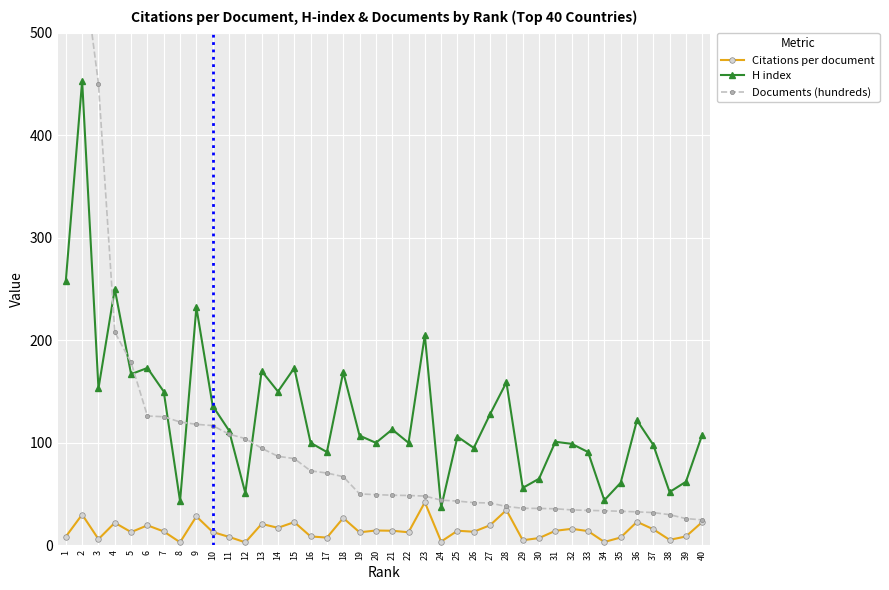

Reading left to right, transcribe all the data shown in this chart.

Citations per document: 1=8.5	2=30.0	3=6.0	4=22.0	5=12.9	6=19.5	7=13.5	8=3.0	9=28.2	10=13.0	11=8.2	12=2.9	13=20.9	14=17.1	15=22.6	16=8.7	17=7.5	18=26.7	19=12.7	20=14.5	21=14.2	22=12.8	23=42.0	24=3.7	25=14.2	26=13.3	27=19.6	28=34.4	29=5.0	30=7.1	31=14.2	32=16.1	33=13.9	34=3.3	35=7.7	36=22.9	37=15.7	38=5.3	39=8.6	40=22.8
H index: 1=258.0	2=453.0	3=153.0	4=250.0	5=167.0	6=173.0	7=150.0	8=43.0	9=232.0	10=136.0	11=112.0	12=51.0	13=170.0	14=150.0	15=173.0	16=100.0	17=91.0	18=169.0	19=107.0	20=100.0	21=113.0	22=100.0	23=205.0	24=37.0	25=106.0	26=95.0	27=128.0	28=159.0	29=56.0	30=65.0	31=101.0	32=99.0	33=91.0	34=44.0	35=61.0	36=122.0	37=98.0	38=52.0	39=62.0	40=108.0
Documents (hundreds): 1=1041.1	2=573.0	3=450.3	4=208.0	5=178.4	6=126.1	7=125.4	8=120.3	9=118.0	10=116.8	11=108.5	12=104.1	13=94.7	14=86.8	15=84.6	16=72.6	17=70.5	18=67.0	19=50.2	20=49.4	21=48.9	22=48.6	23=48.1	24=44.1	25=43.1	26=41.6	27=41.3	28=37.9	29=36.2	30=36.0	31=35.7	32=34.5	33=34.1	34=33.7	35=33.2	36=32.6	37=31.9	38=29.9	39=26.1	40=24.8